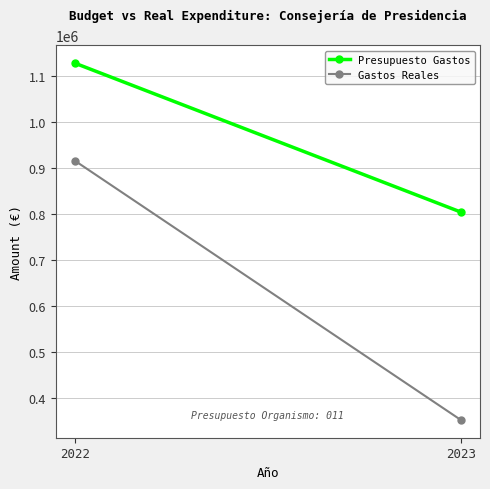

Rank the series by their maximum value, from highest to lowest.

Presupuesto Gastos, Gastos Reales